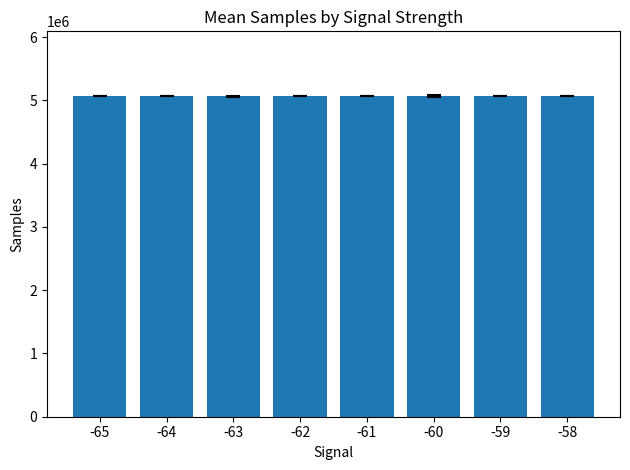

What is the difference between the values at -65 and -61?

524.7